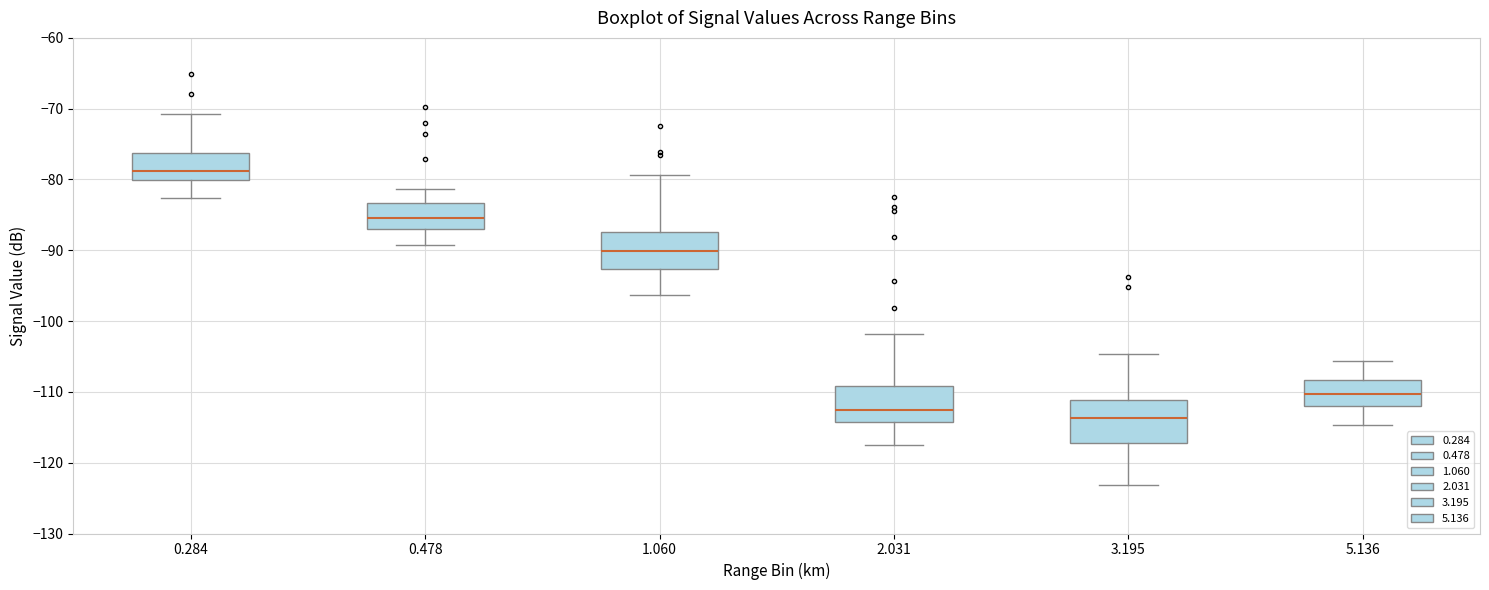

Reading left to right, transcribe this box plot: for each box, give where its median line is, the range the box spans, and where its two whiskers end, as read against the y-axis. The values are not printed on the chart, so give them approximately, as read against the axis.

0.284: median -79, box -80 to -76, whiskers -83 to -71
0.478: median -85, box -87 to -83, whiskers -89 to -81
1.060: median -90, box -93 to -87, whiskers -96 to -79
2.031: median -113, box -114 to -109, whiskers -117 to -102
3.195: median -114, box -117 to -111, whiskers -123 to -105
5.136: median -110, box -112 to -108, whiskers -115 to -106